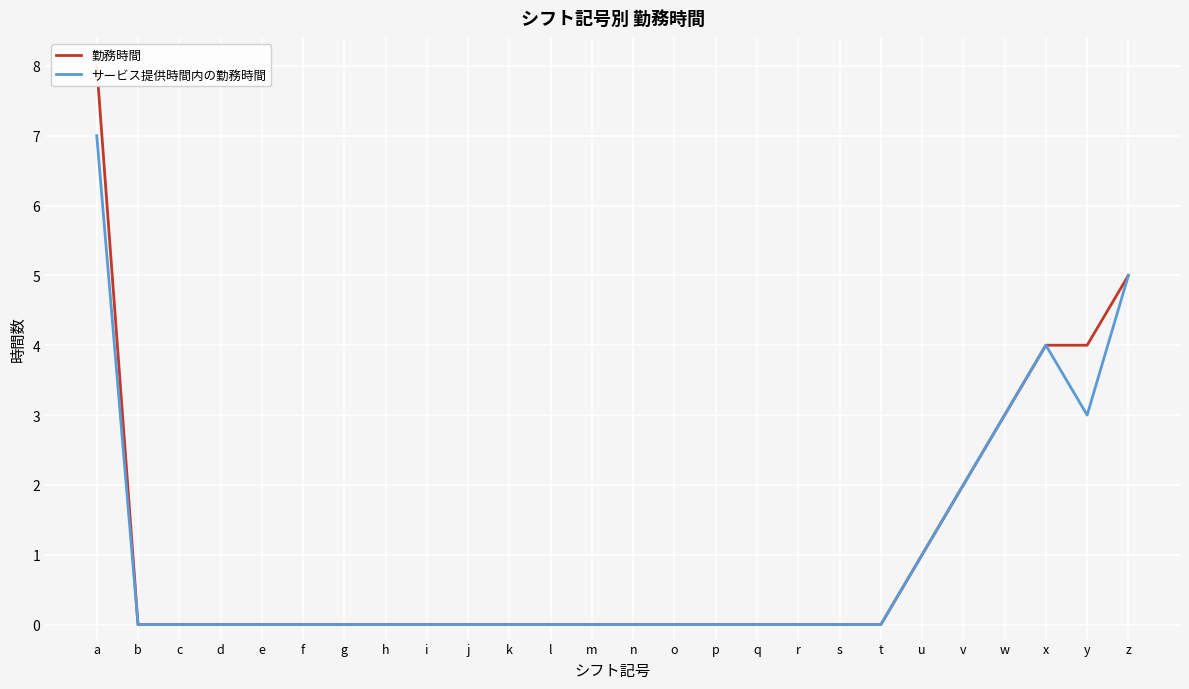

Which category has the lowest value in the 勤務時間 series?

b